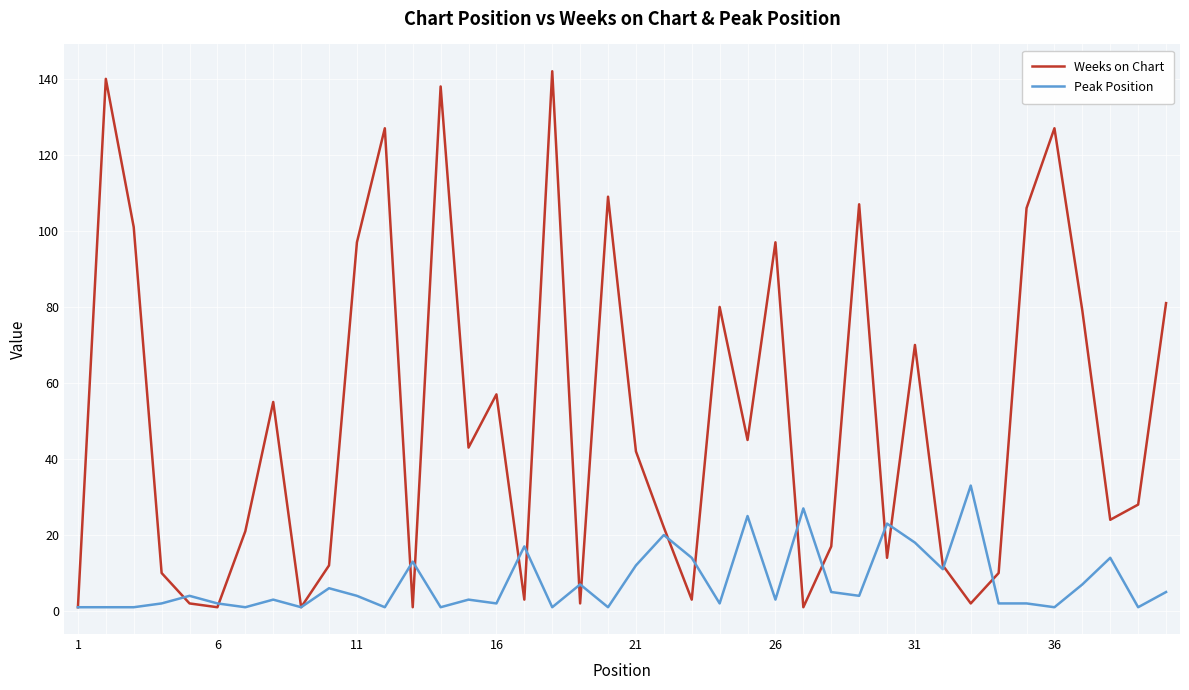

True or false: Peak Position has more than 1 points higher than both neighbors.

True